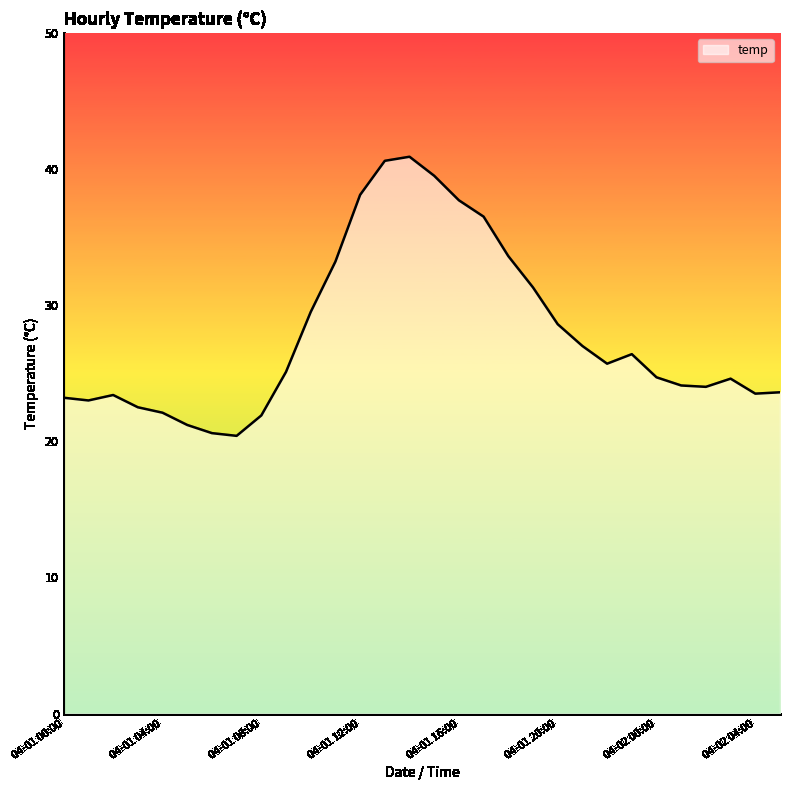

How many lines are shown in the chart?

1